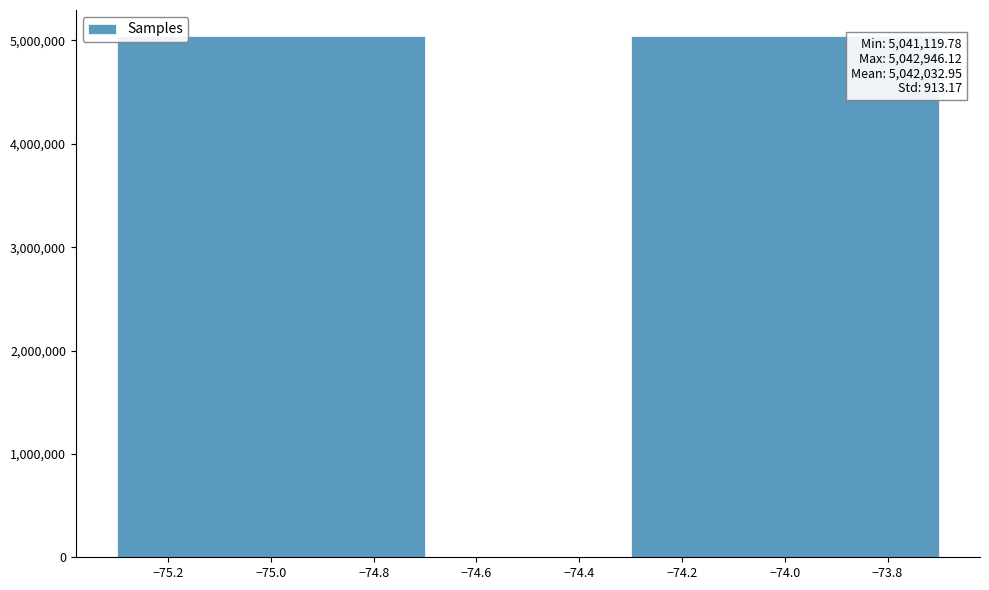

Is it true that the value at −74.0 is 5042946.1?

True